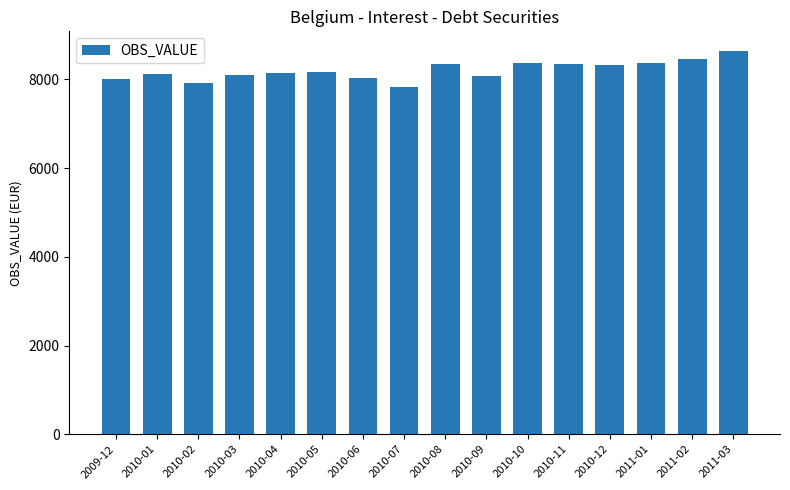

What is the smallest value displayed?

7838.5